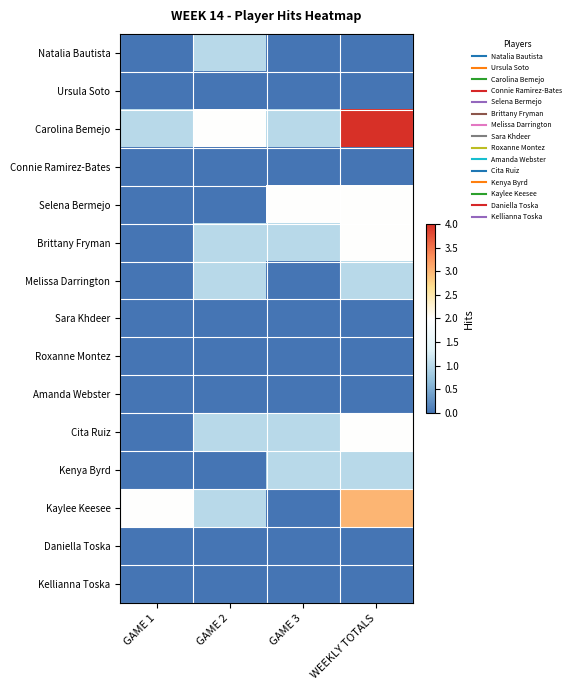

Rank the series at GAME 3 from lowest to highest value.

Natalia Bautista, Ursula Soto, Connie Ramirez-Bates, Melissa Darrington, Sara Khdeer, Roxanne Montez, Amanda Webster, Kaylee Keesee, Daniella Toska, Kellianna Toska, Carolina Bemejo, Brittany Fryman, Cita Ruiz, Kenya Byrd, Selena Bermejo